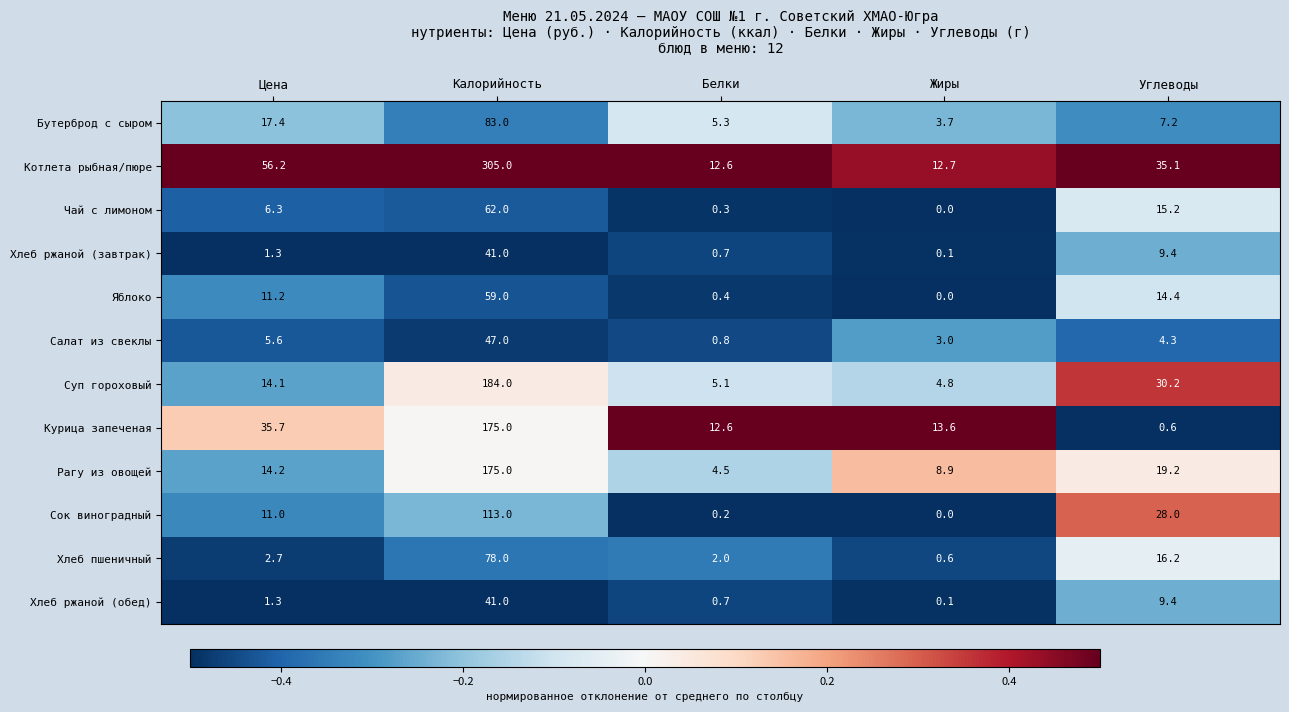

At which label does Рагу из овощей reach its peak?

Калорийность